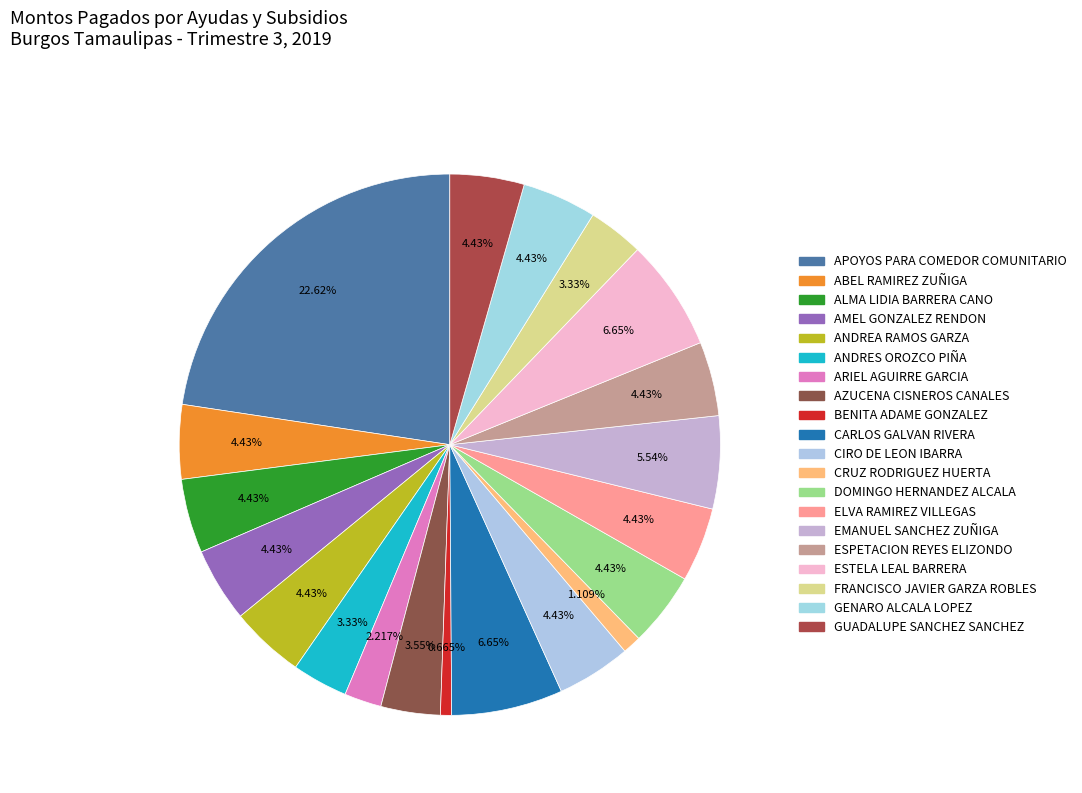

Rank the categories by value from highest to lowest.

APOYOS PARA COMEDOR COMUNITARIO, CARLOS GALVAN RIVERA, ESTELA LEAL BARRERA, EMANUEL SANCHEZ ZUÑIGA, ABEL RAMIREZ ZUÑIGA, ALMA LIDIA BARRERA CANO, AMEL GONZALEZ RENDON, ANDREA RAMOS GARZA, CIRO DE LEON IBARRA, DOMINGO HERNANDEZ ALCALA, ELVA RAMIREZ VILLEGAS, ESPETACION REYES ELIZONDO, GENARO ALCALA LOPEZ, GUADALUPE SANCHEZ SANCHEZ, AZUCENA CISNEROS CANALES, ANDRES OROZCO PIÑA, FRANCISCO JAVIER GARZA ROBLES, ARIEL AGUIRRE GARCIA, CRUZ RODRIGUEZ HUERTA, BENITA ADAME GONZALEZ